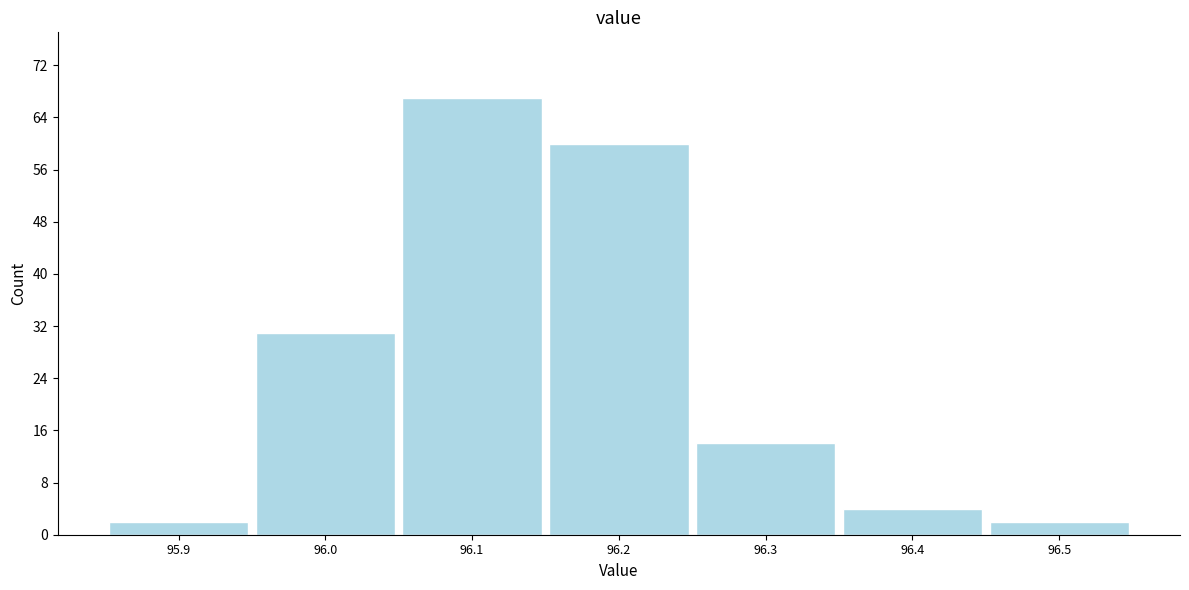

Over which range of the x-axis is the bar tallest?

96.05 to 96.15